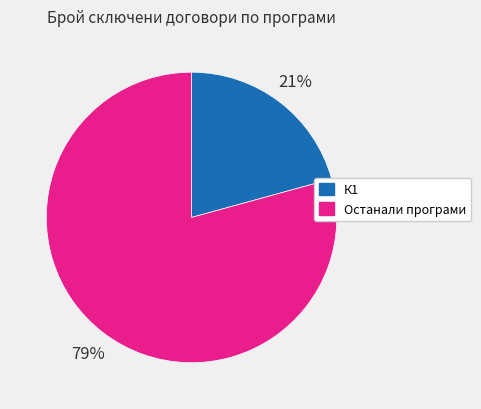

Is there a majority slice in this chart?

Yes